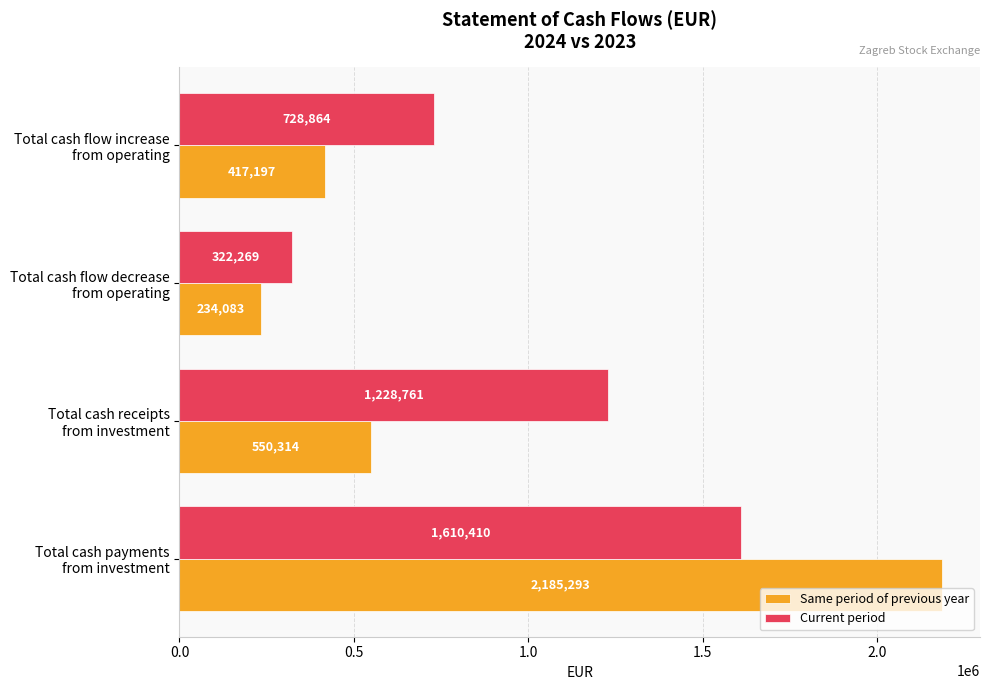

List the series in order of their overall mean, highest first.

Current period, Same period of previous year